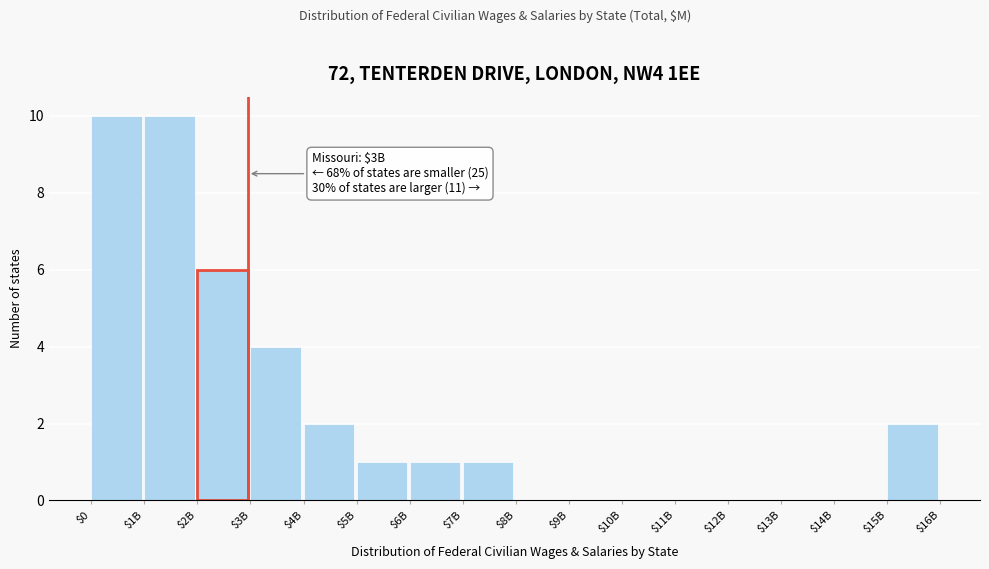

What is the maximum value shown in the chart?

10